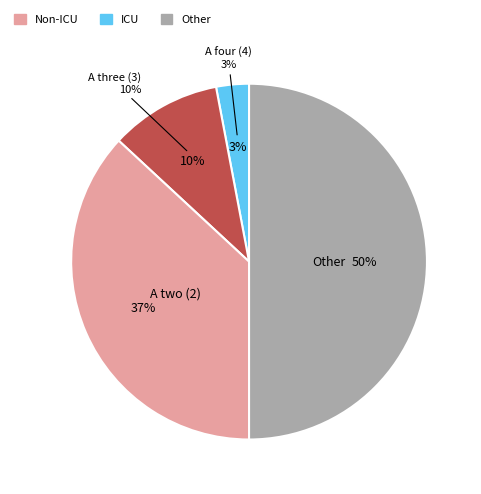

Is there a majority slice in this chart?

No